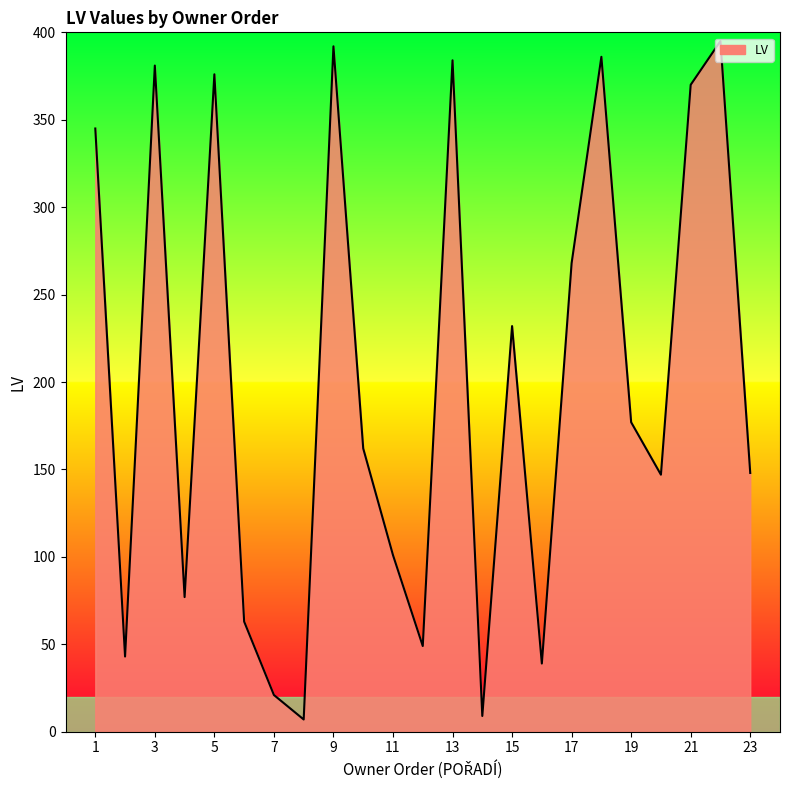

What is the difference between the maximum and minimum values?

388